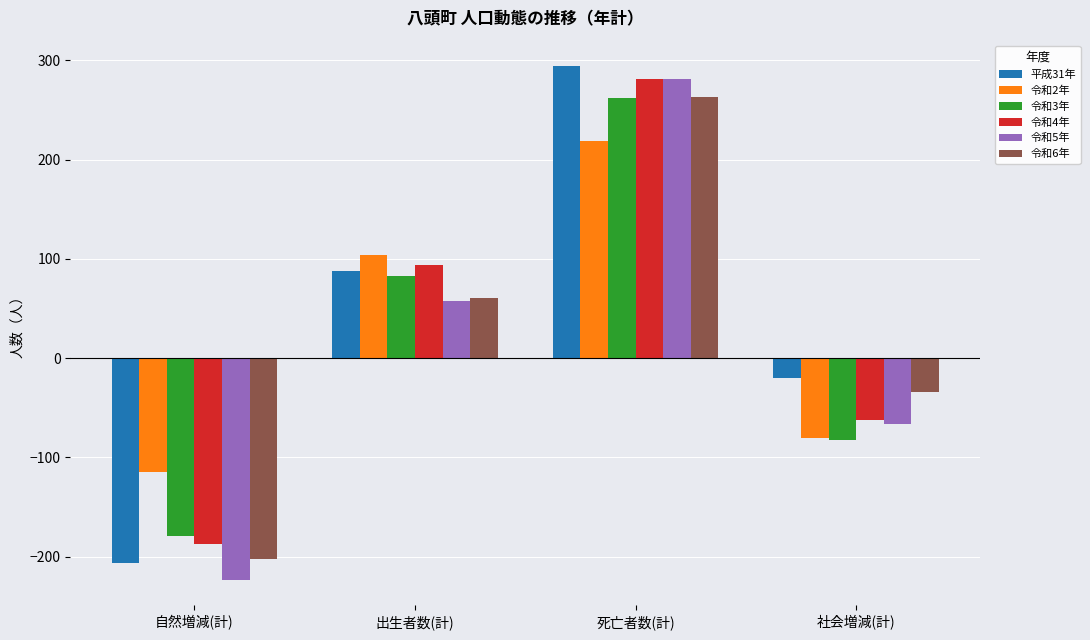

Which label corresponds to the smallest value in the chart?

自然増減(計)